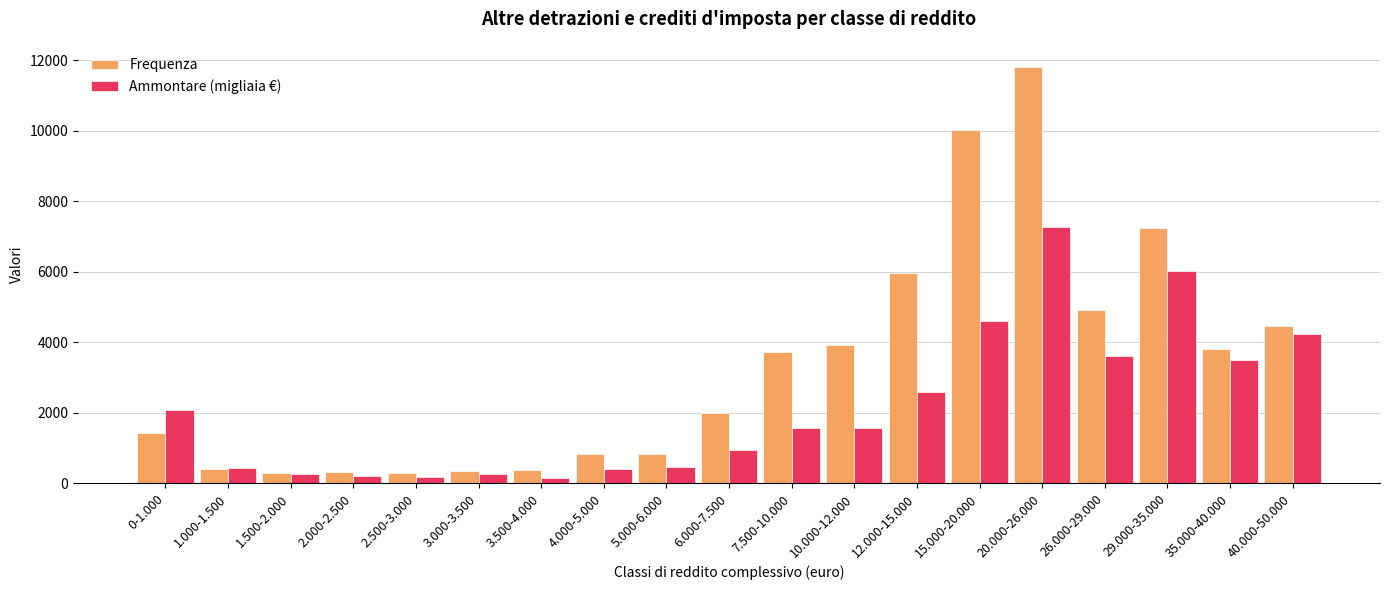

Which series has the largest range (max minus min)?

Frequenza